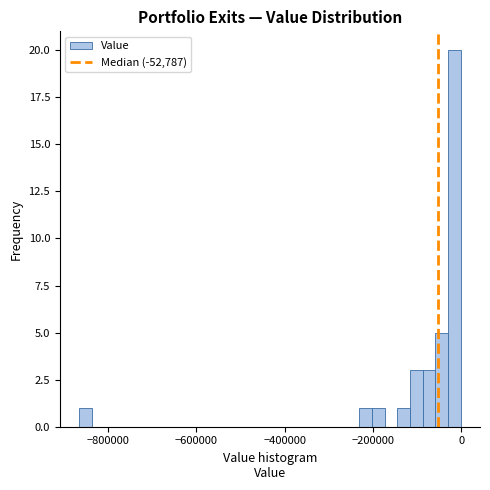

Read against the x-axis, roughly where is the centre of the tallest bar?

-20000